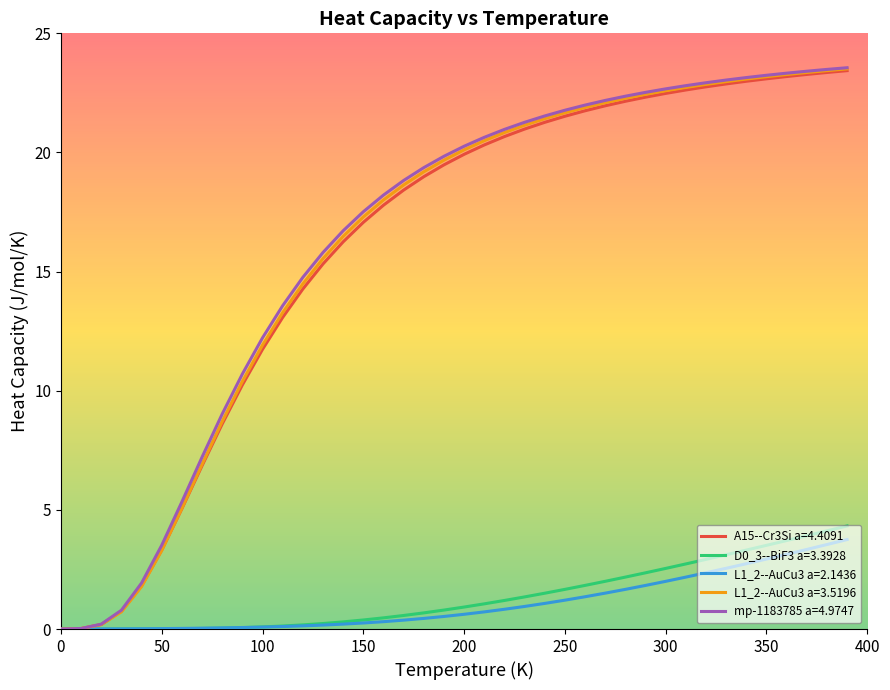

What is the greatest value displayed?

23.6